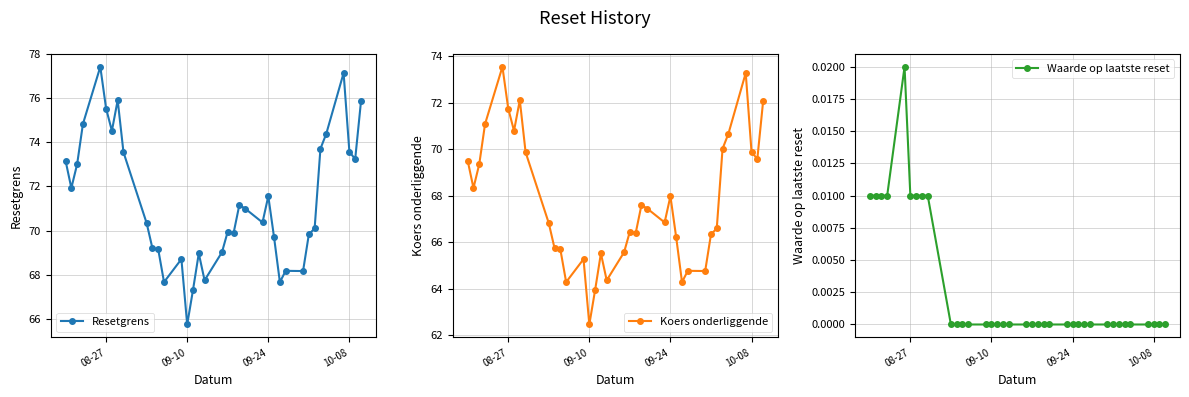

Is this an area chart (filled region under the line)?

No